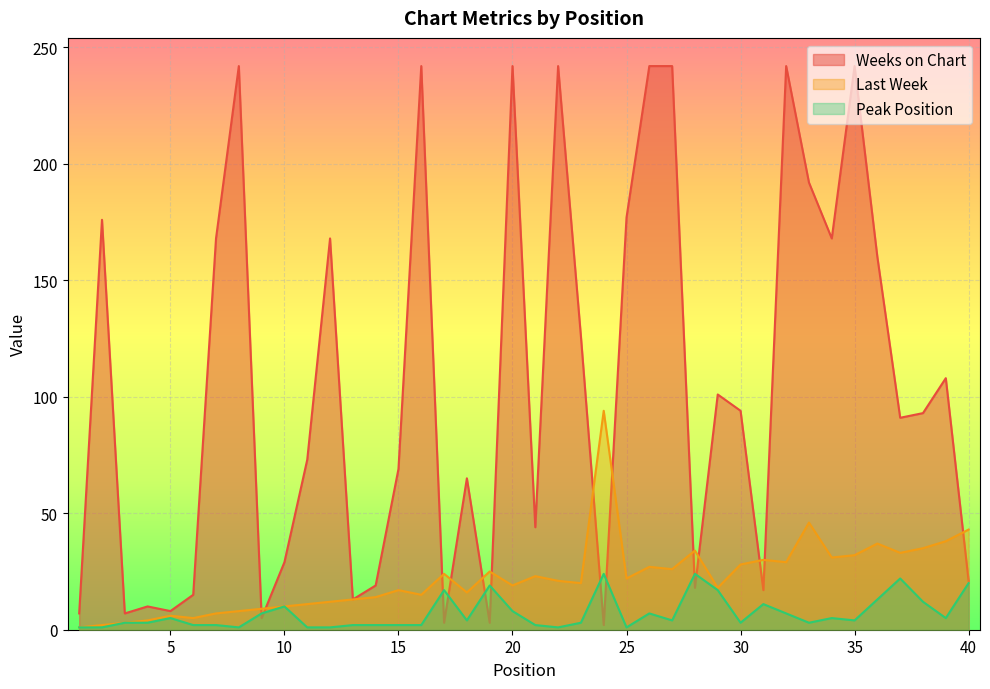

List the series in order of their peak value, lowest first.

Peak Position, Last Week, Weeks on Chart